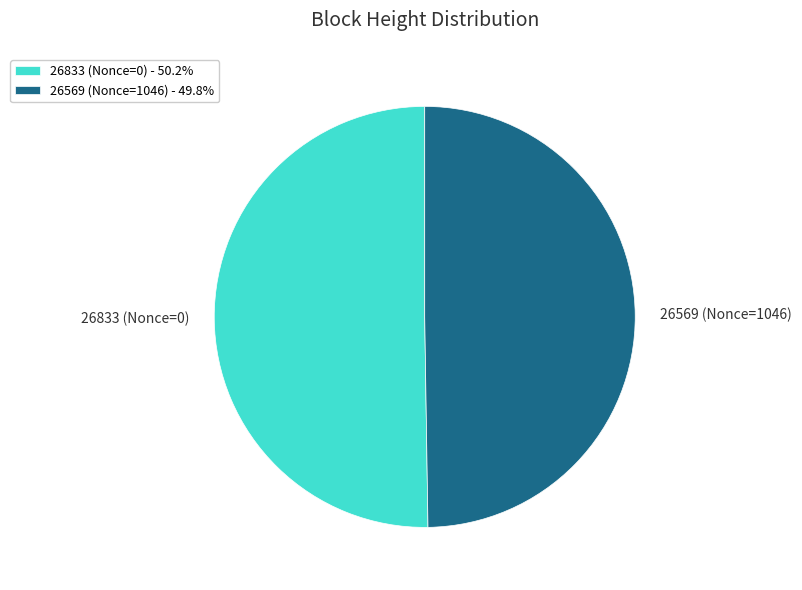

Approximately how many times larger is the value at 26569 (Nonce=1046) compared to 26833 (Nonce=0)?

1.0